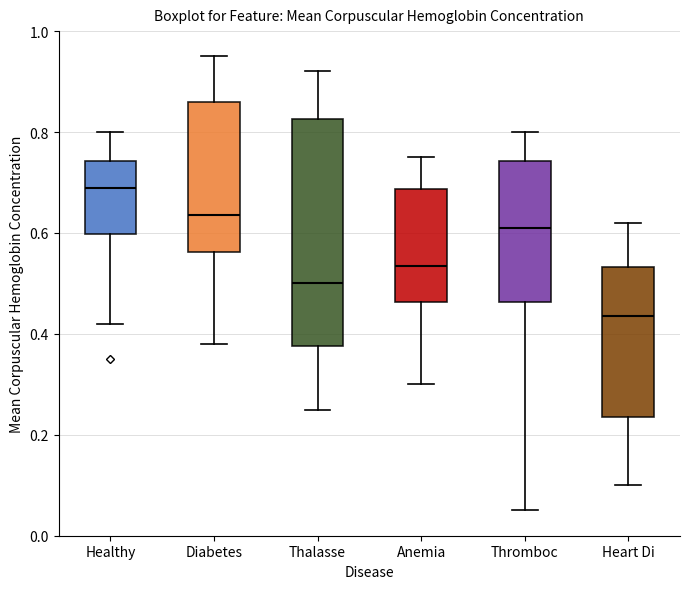

Which box has the highest median line?

Healthy